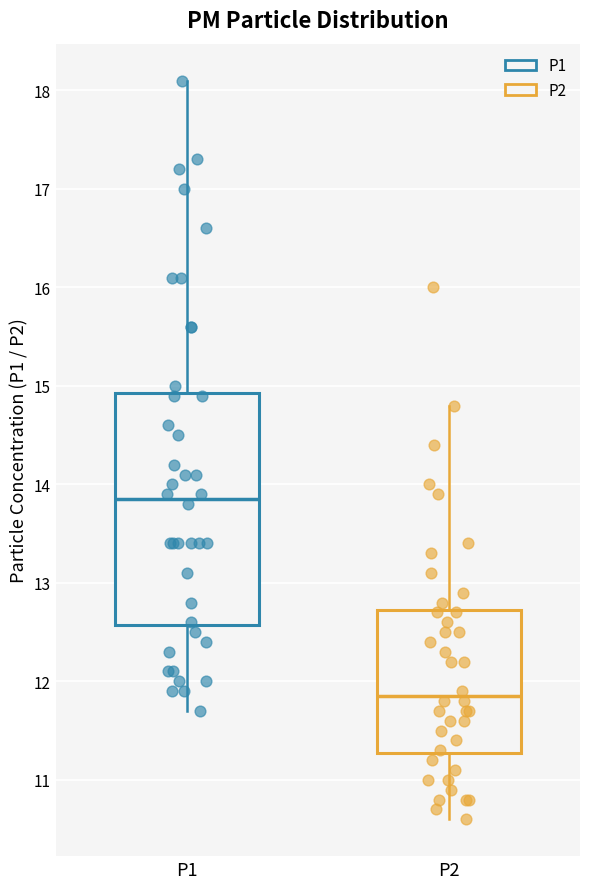

Reading left to right, transcribe this box plot: for each box, give where its median line is, the range the box spans, and where its two whiskers end, as read against the y-axis. The values are not printed on the chart, so give them approximately, as read against the axis.

P1: median 13.9, box 12.6 to 14.9, whiskers 11.7 to 18.1
P2: median 11.9, box 11.3 to 12.7, whiskers 10.6 to 14.8